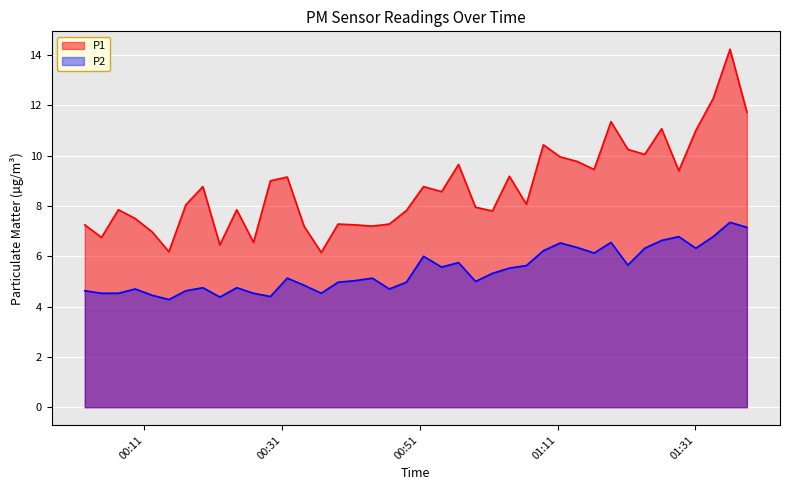

True or false: P1 and P2 cross at least once.

False